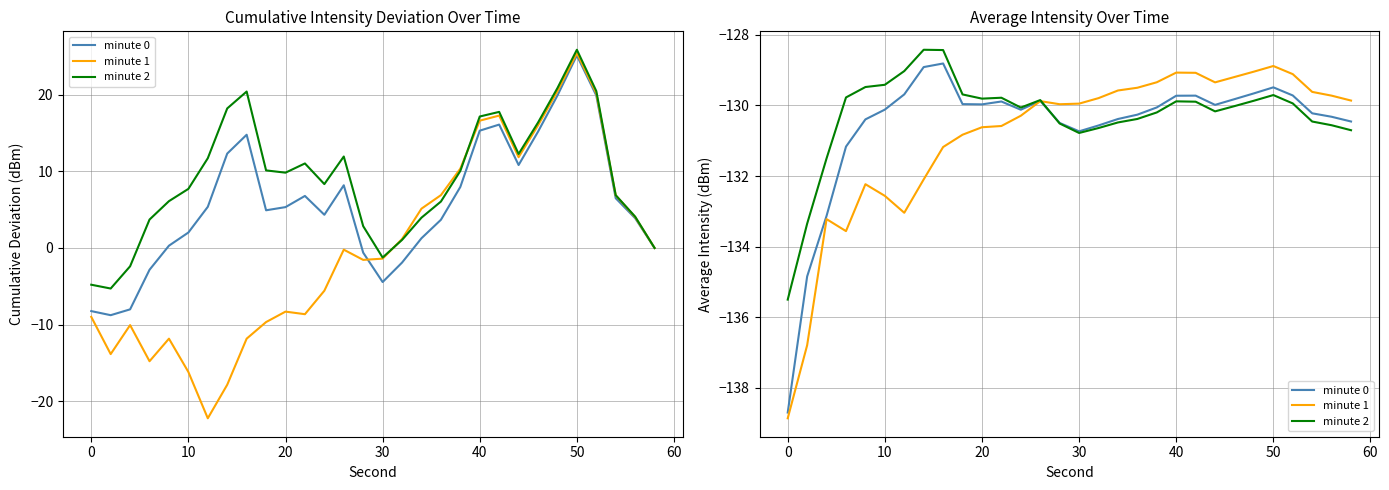

True or false: minute 2 has more than 1 points higher than both neighbors.

True